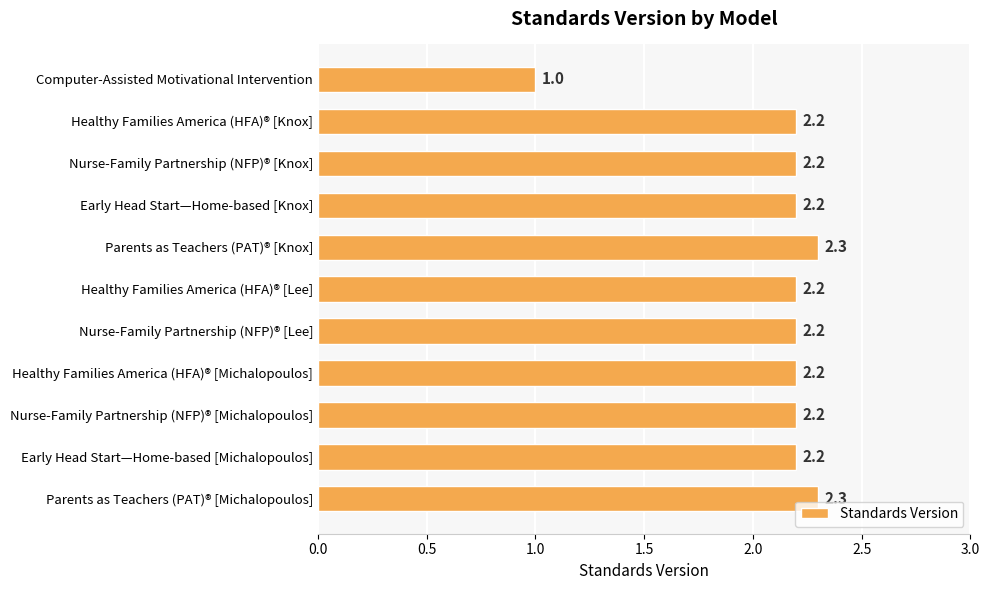

What is the label of the 1st bar from the bottom?

Parents as Teachers (PAT)® [Michalopoulos]